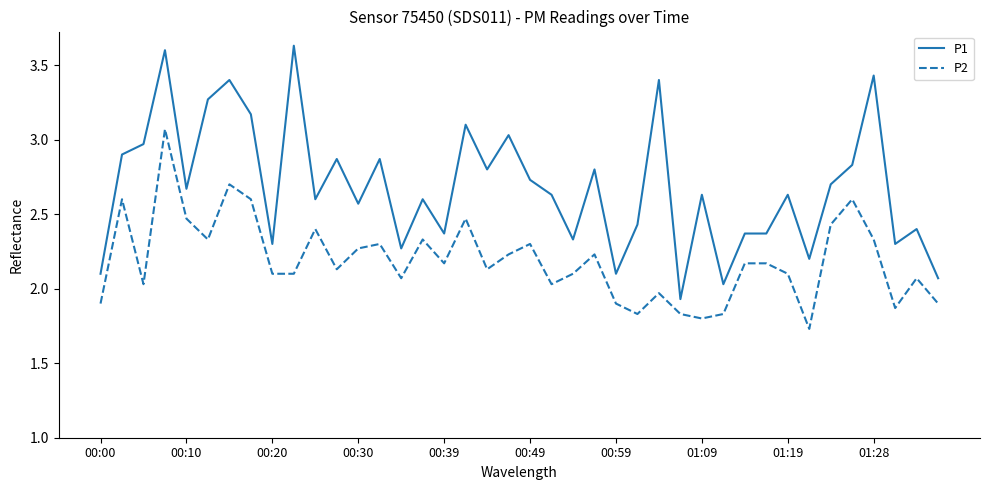

Rank the series by their average value, from highest to lowest.

P1, P2